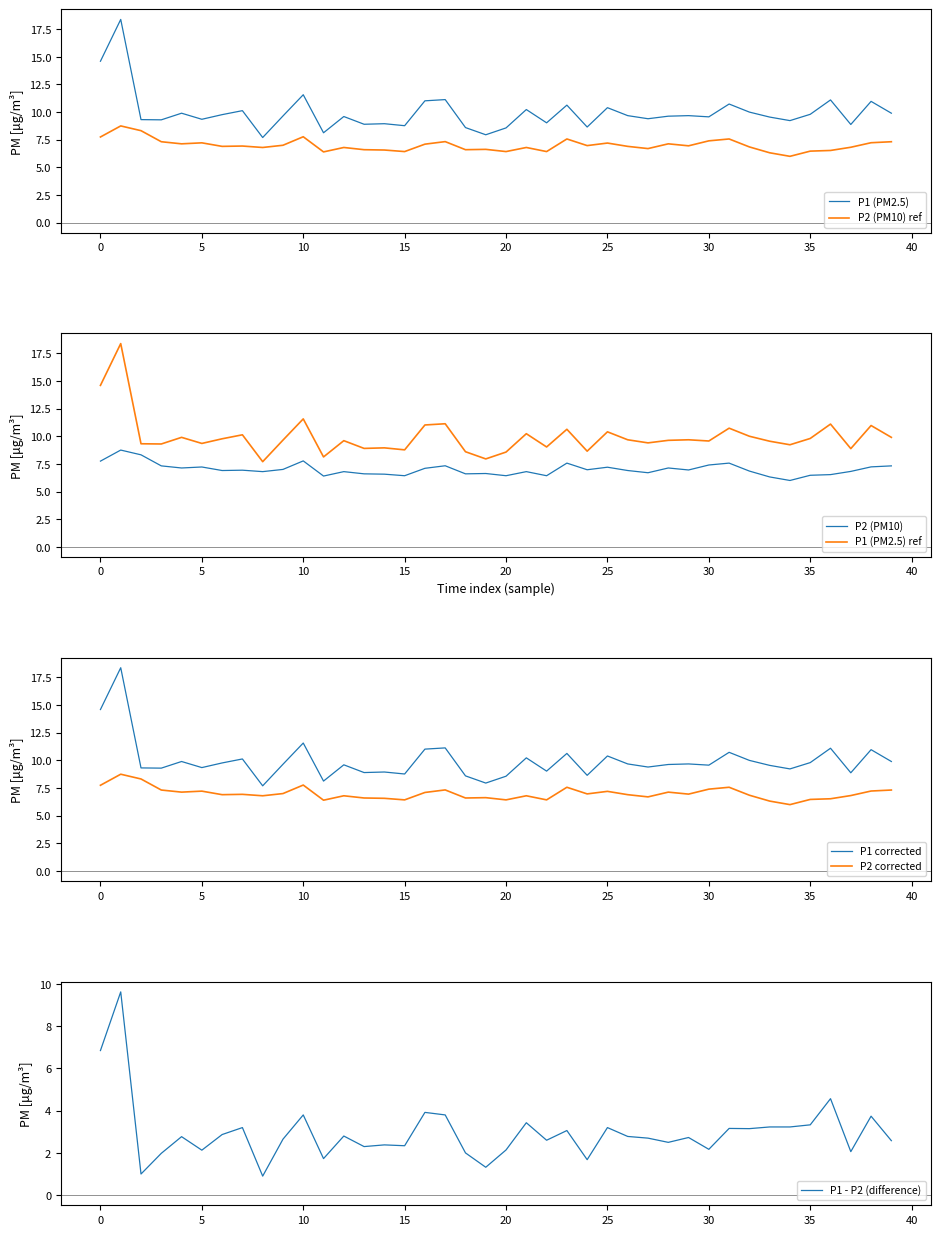

True or false: P1 (PM2.5) and P2 (PM10) ref cross at least once.

False